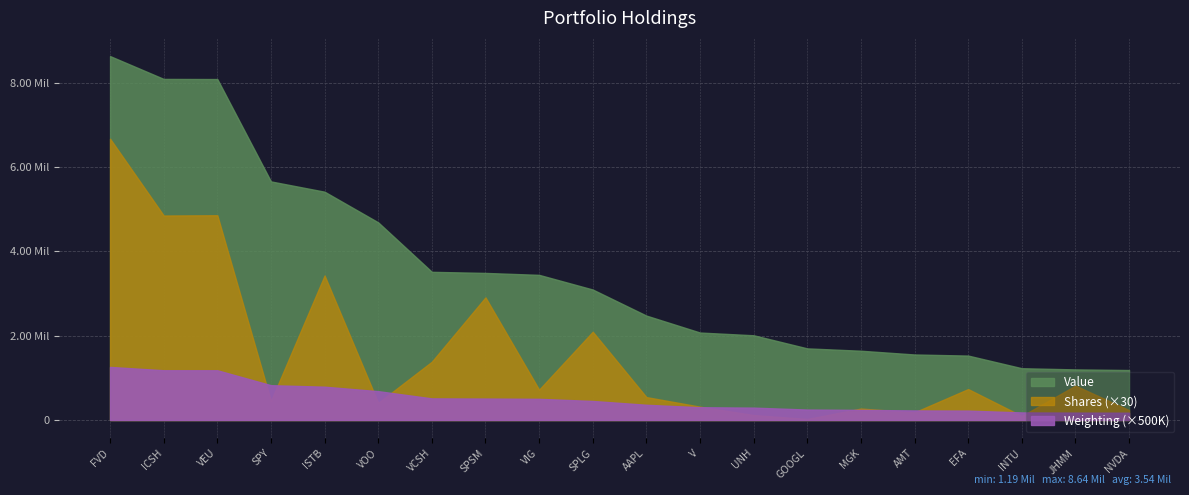

Which series has the largest total across all categories?

Value